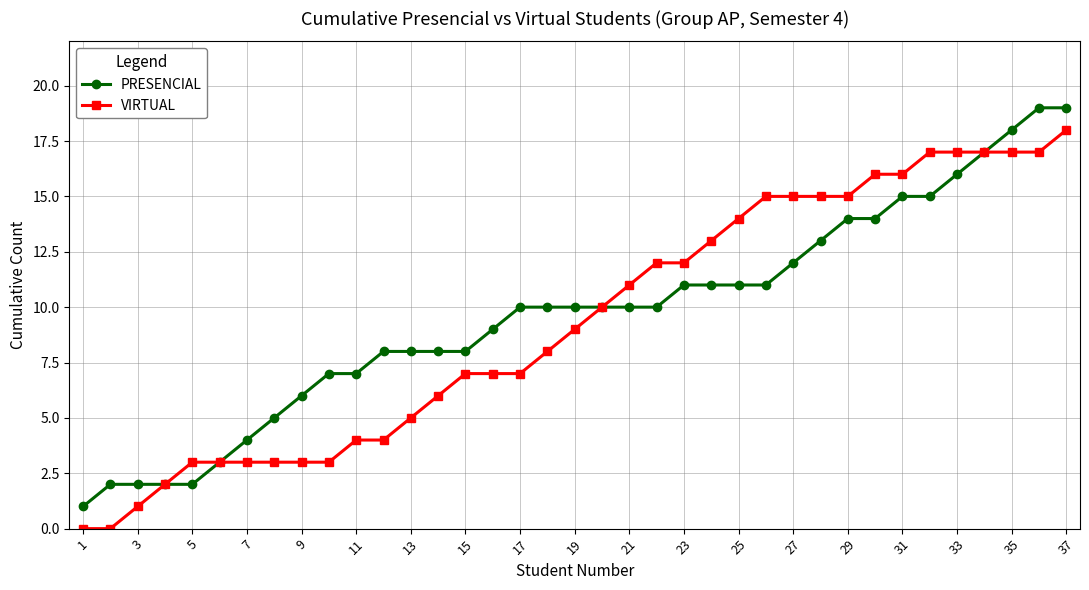

What are all the series names shown in the legend?

PRESENCIAL, VIRTUAL